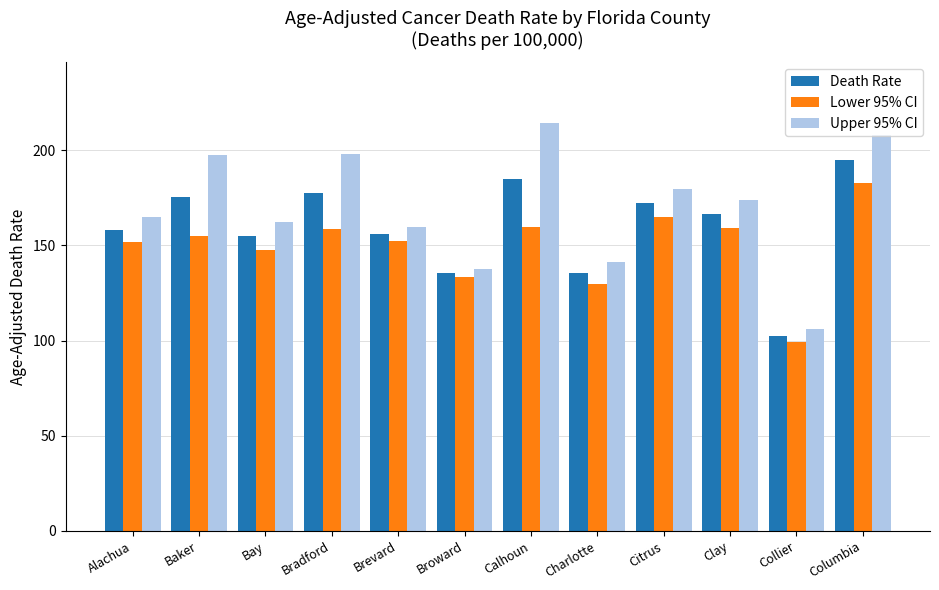

Is it true that Upper 95% CI equals 159.6 at Brevard?

True